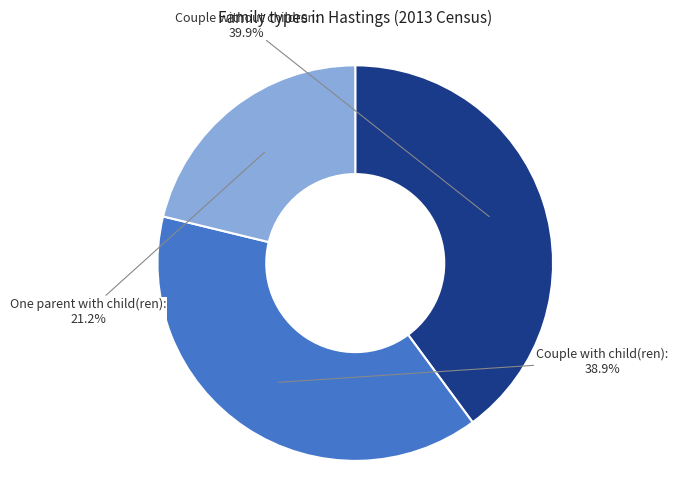

Rank the categories by value from highest to lowest.

Couple without children, Couple with child(ren), One parent with child(ren)